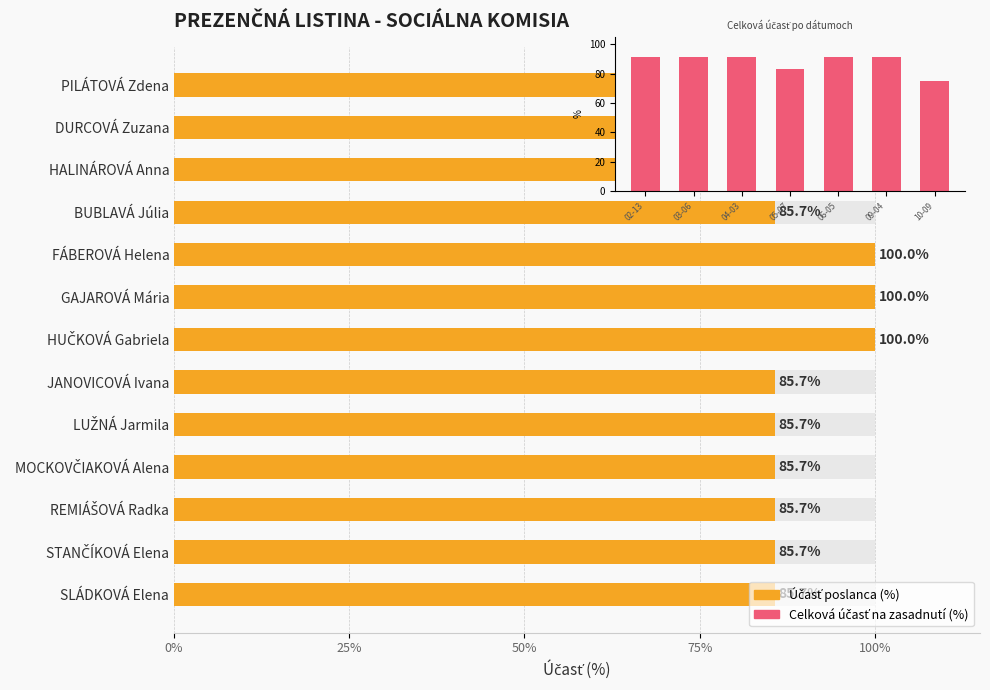

Which label corresponds to the smallest value in the chart?

DURCOVÁ Zuzana